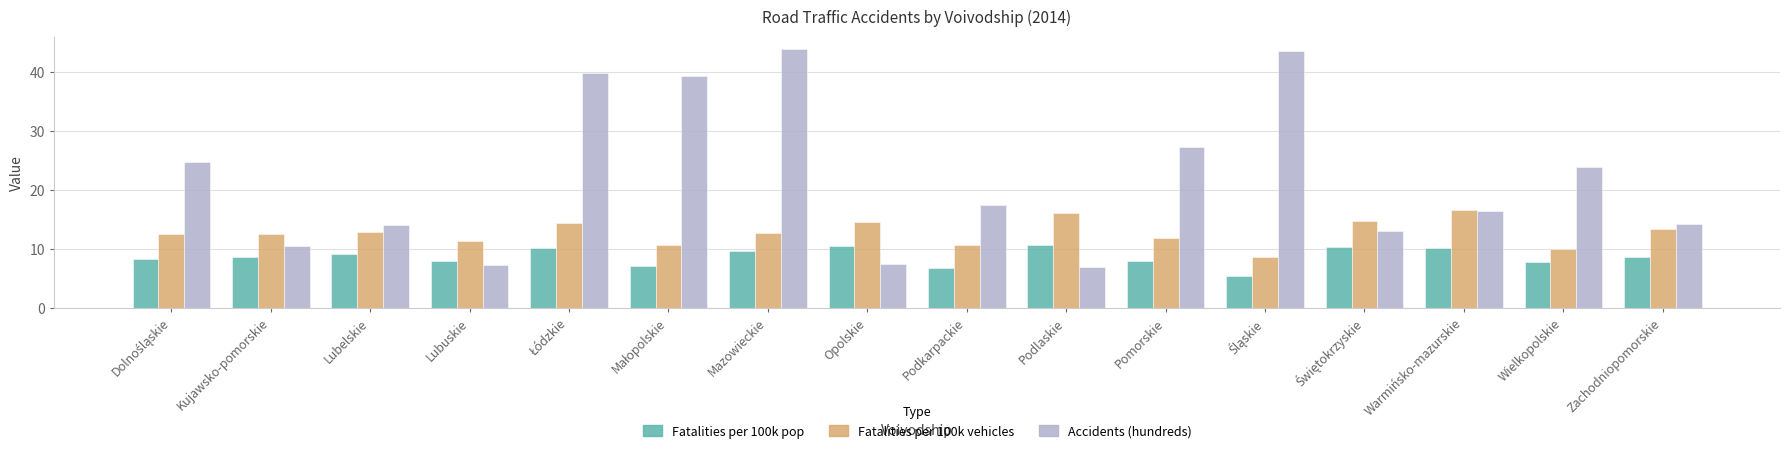

List the series in order of their peak value, lowest first.

Fatalities per 100k pop, Fatalities per 100k vehicles, Accidents (hundreds)